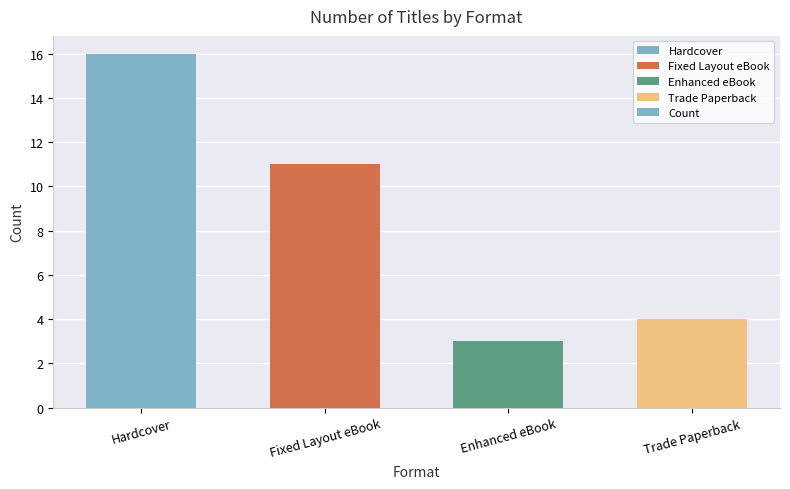

At which label is the value closest to 9?

Fixed Layout eBook